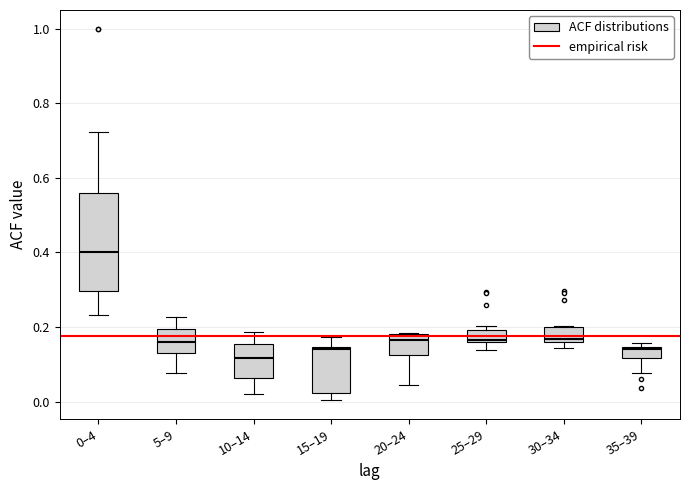

Which box has the highest median line?

0–4